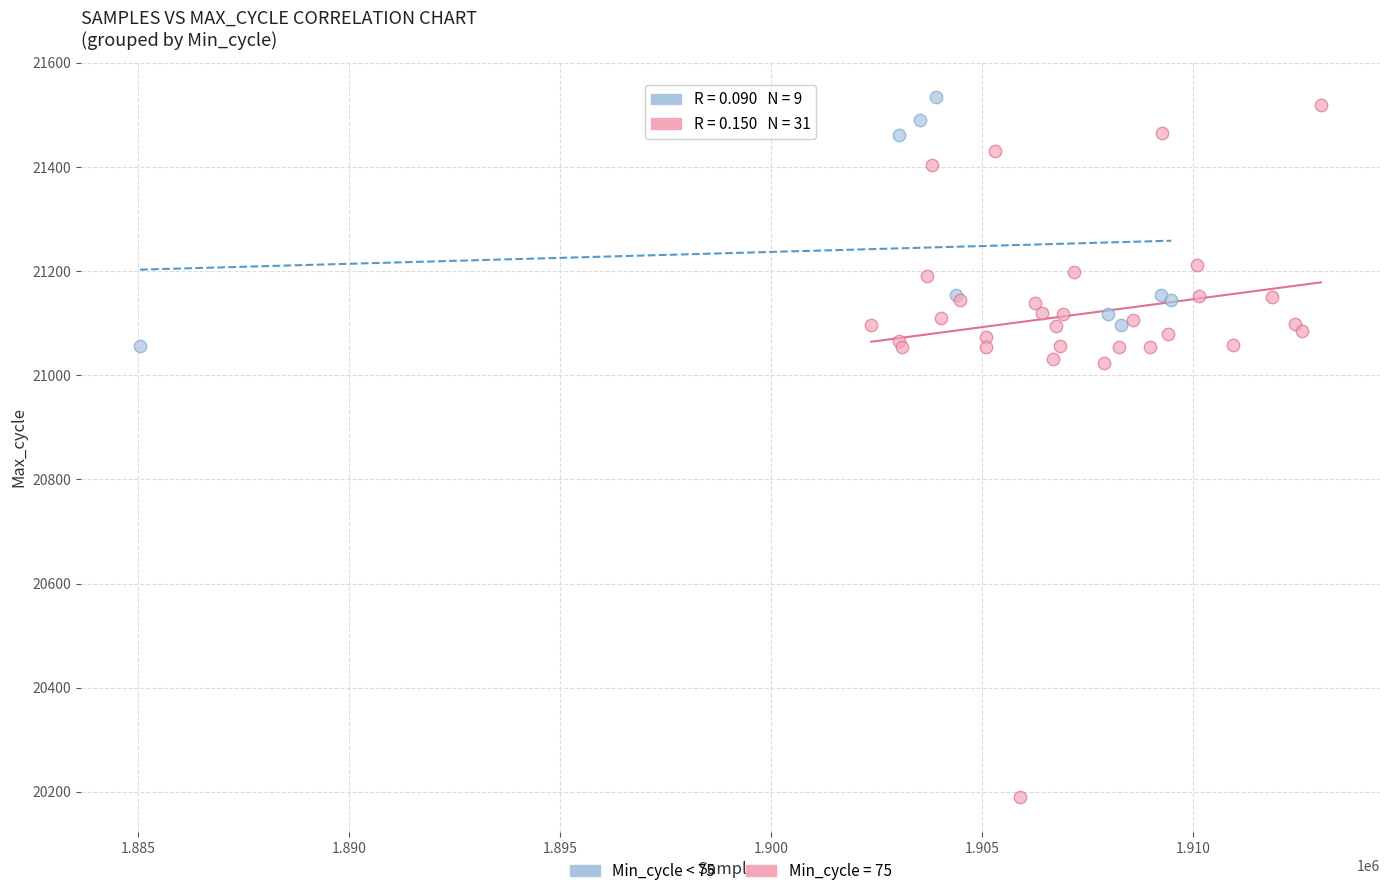

Which series has the widest spread of Y values?

Min_cycle = 75